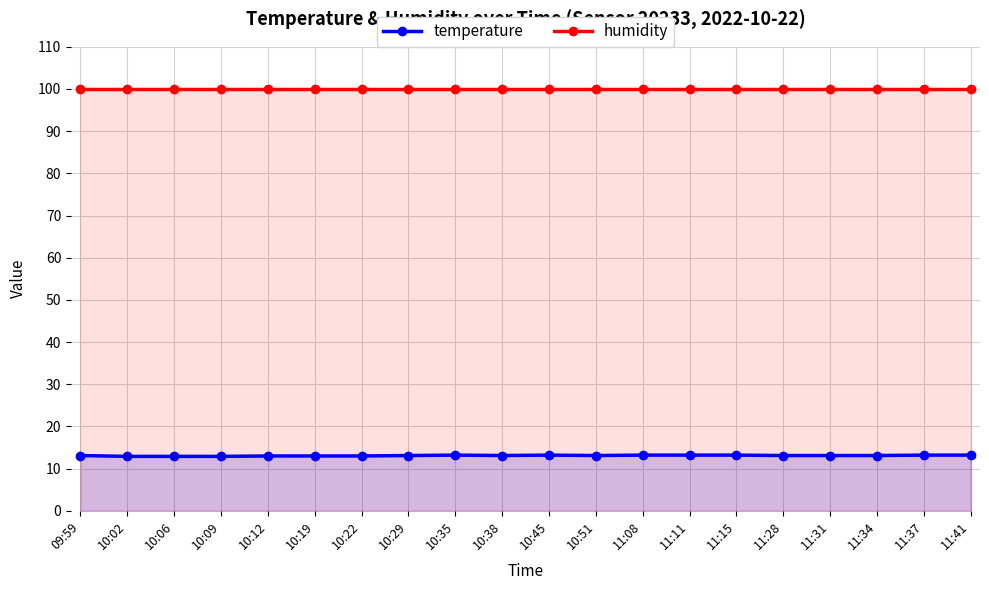

Reading left to right, what are all the values shown in this chart?

temperature: 09:59=13.1	10:02=12.9	10:06=12.9	10:09=12.9	10:12=13.0	10:19=13.0	10:22=13.0	10:29=13.1	10:35=13.2	10:38=13.1	10:45=13.2	10:51=13.1	11:08=13.2	11:11=13.2	11:15=13.2	11:28=13.1	11:31=13.1	11:34=13.1	11:37=13.2	11:41=13.2
humidity: 09:59=99.9	10:02=99.9	10:06=99.9	10:09=99.9	10:12=99.9	10:19=99.9	10:22=99.9	10:29=99.9	10:35=99.9	10:38=99.9	10:45=99.9	10:51=99.9	11:08=99.9	11:11=99.9	11:15=99.9	11:28=99.9	11:31=99.9	11:34=99.9	11:37=99.9	11:41=99.9